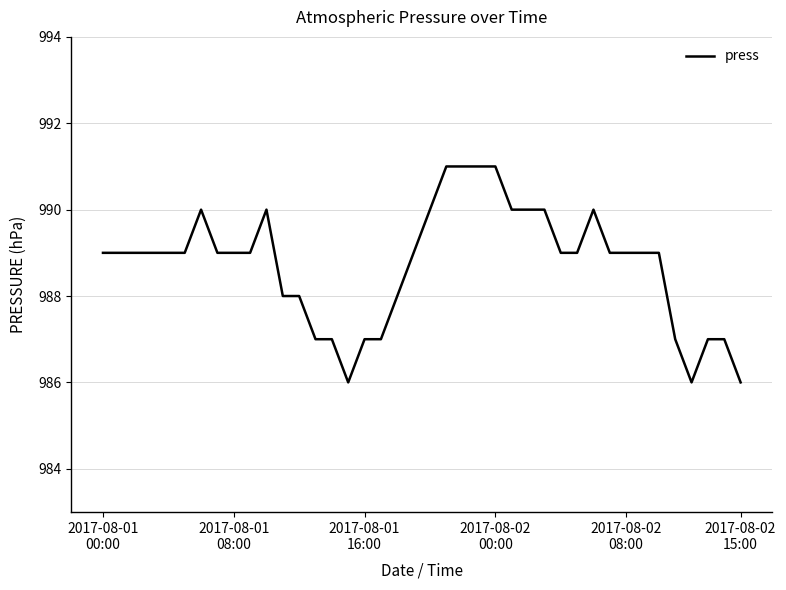

What is the smallest value displayed?

986